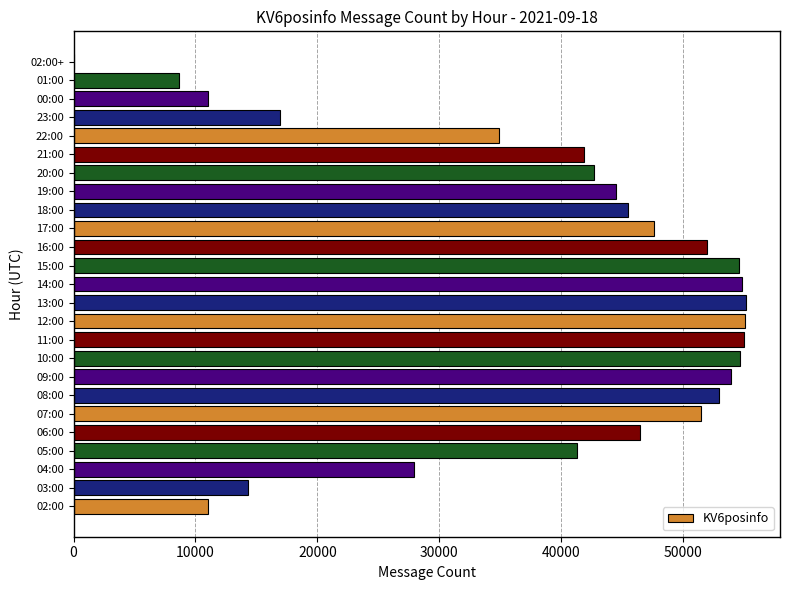

What is the maximum value shown in the chart?

55187